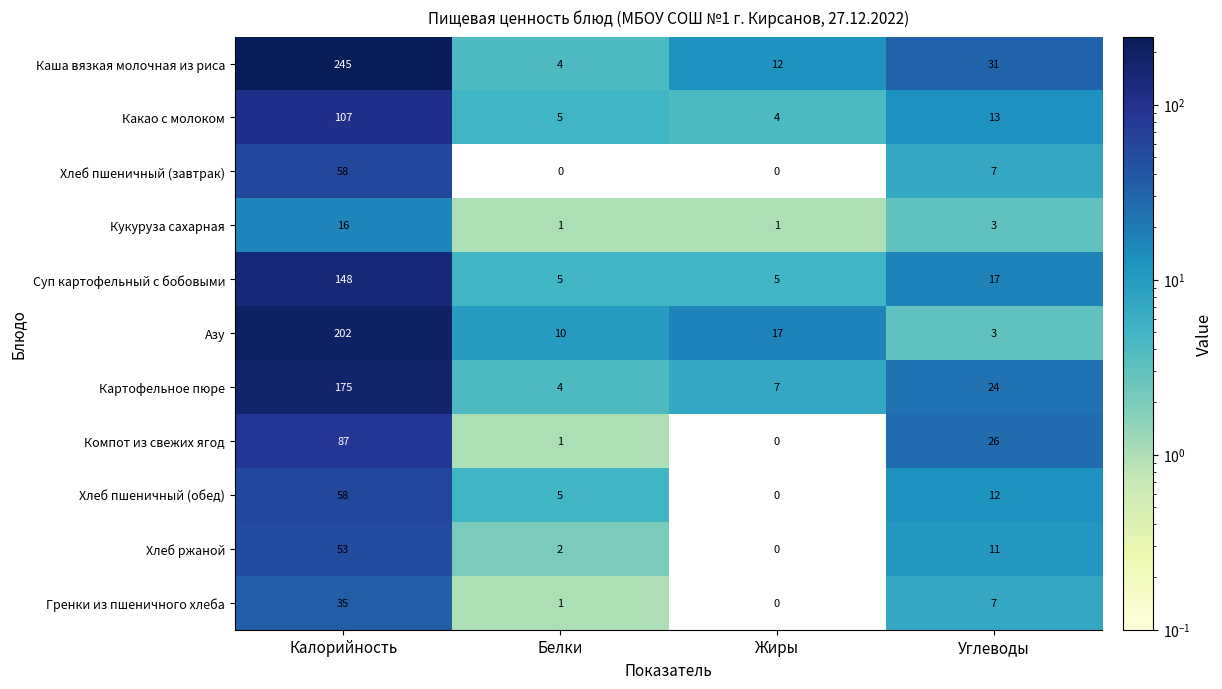

How many values in the Хлеб пшеничный (обед) series are below 12?

2